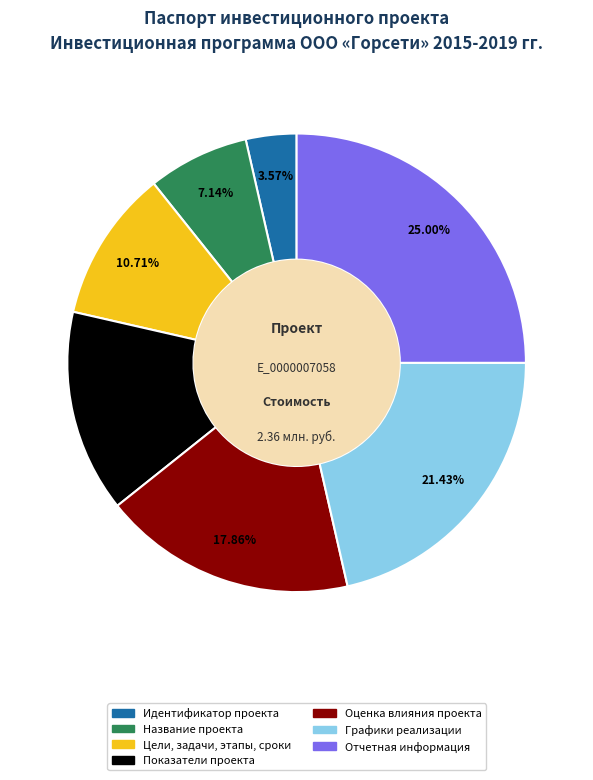

Is there any slice that represents more than half of the pie?

No